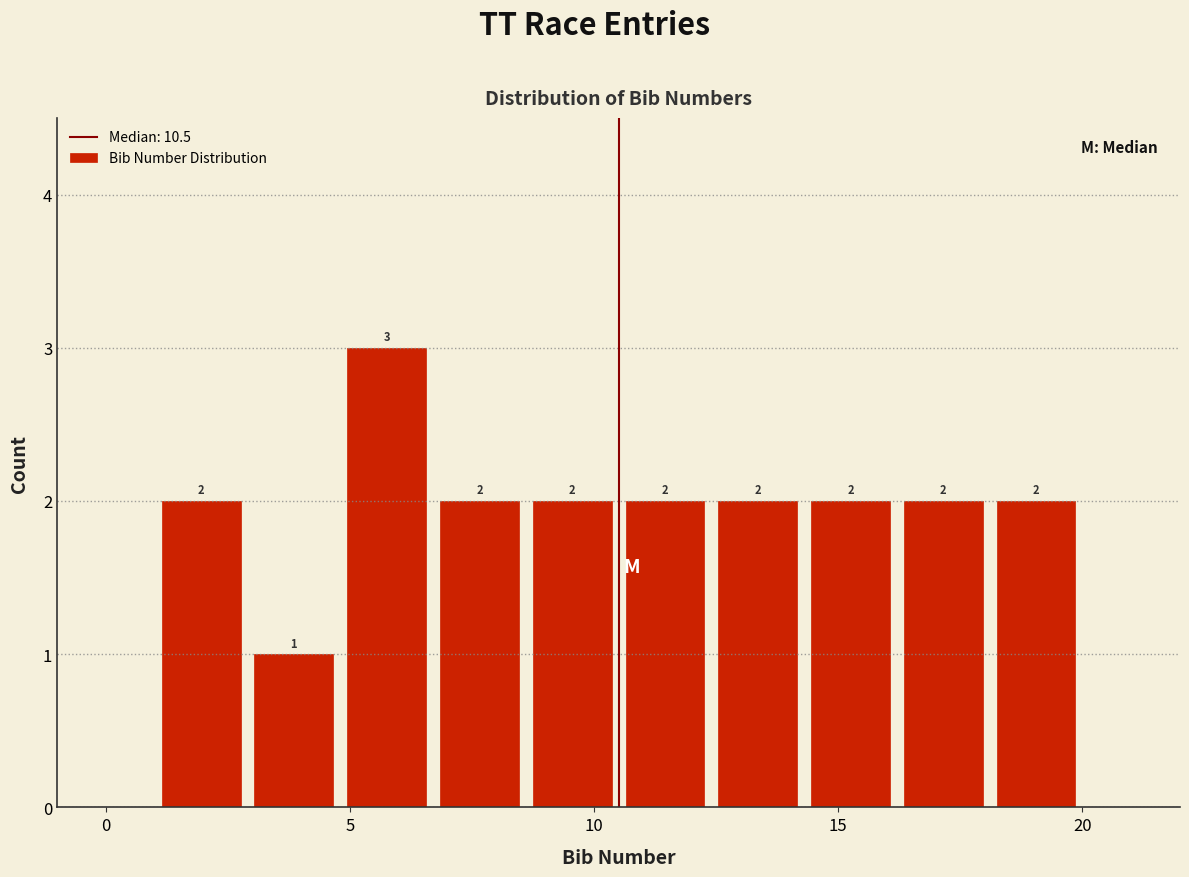

Around what value on the x-axis is the tallest bar? Give the approximate position of its centre, as read against the axis.

6.0